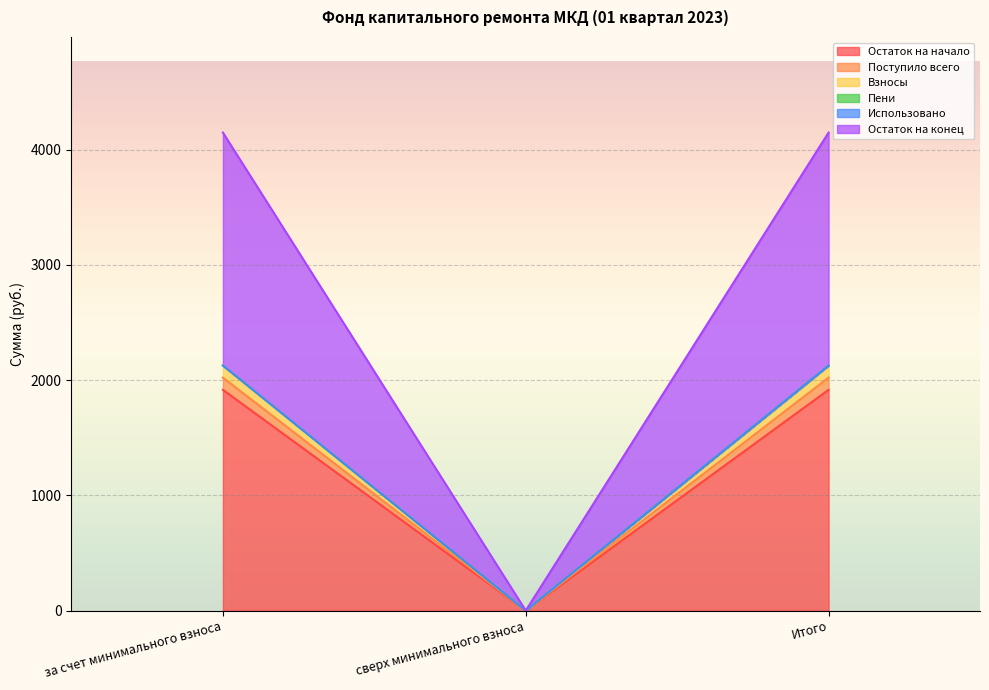

How many data points in Поступило всего are above 1915?

2